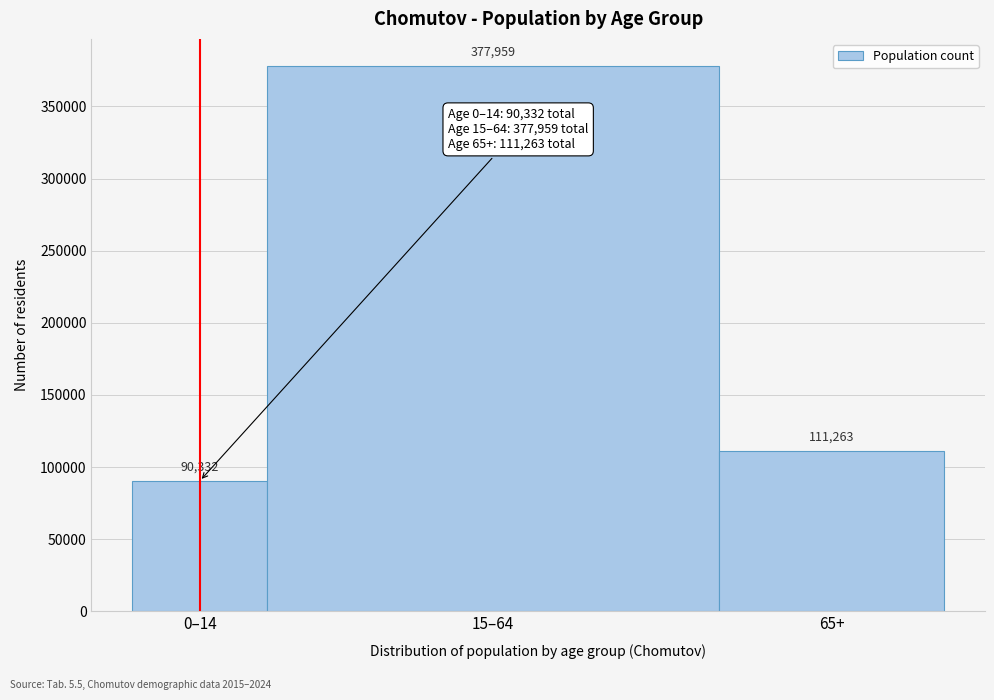

Reading left to right, list all the values displayed in this chart.

0–14=90332	15–64=377959	65+=111263